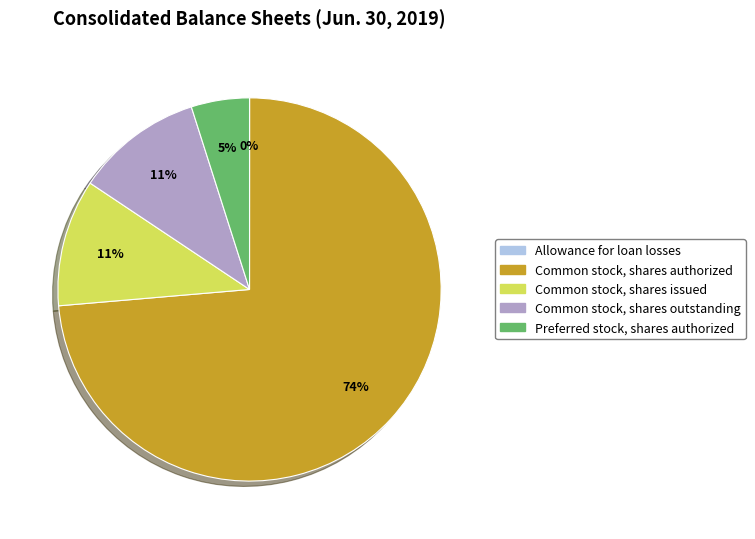

To the nearest percent, what portion does Common stock, shares issued represent?

11%